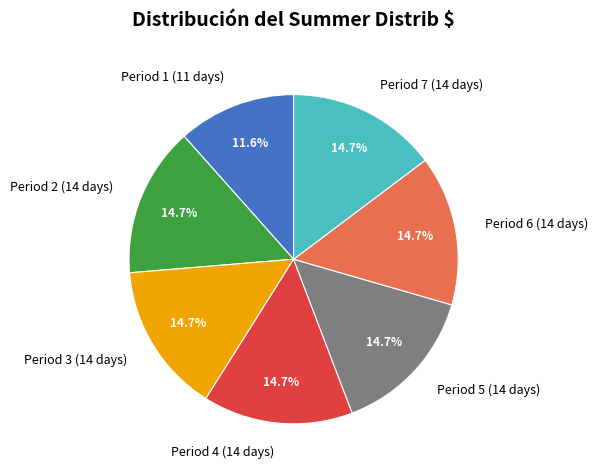

The Period 1 (11 days) slice represents 12% of the pie. True or false?

True